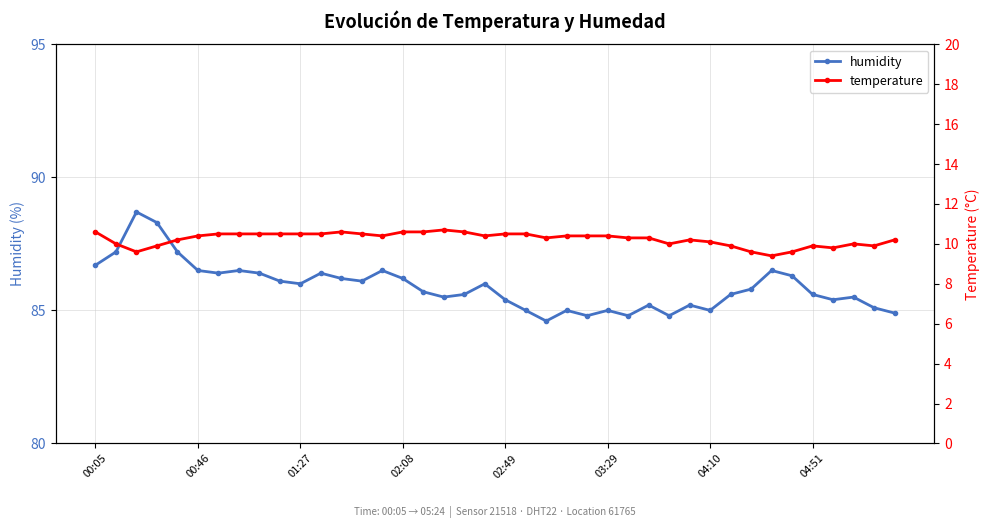

What is the highest value of the humidity series?

88.7